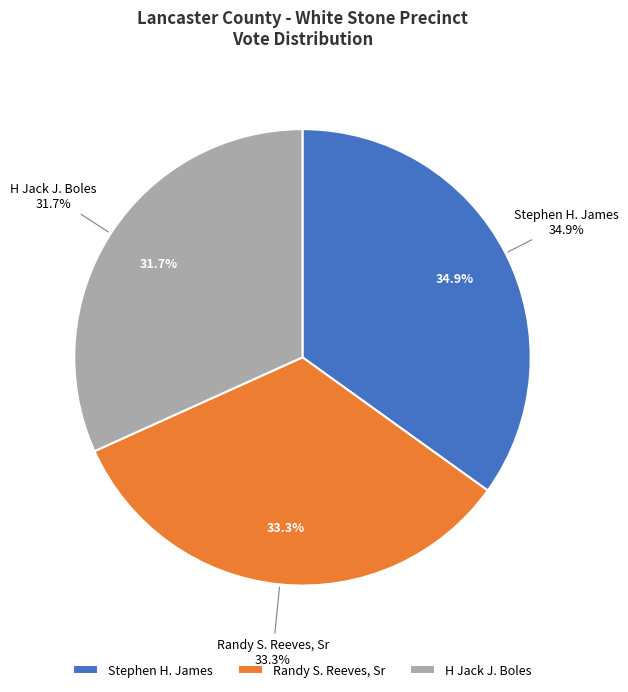

To the nearest percent, what percentage of the pie is Randy S. Reeves, Sr?

33%